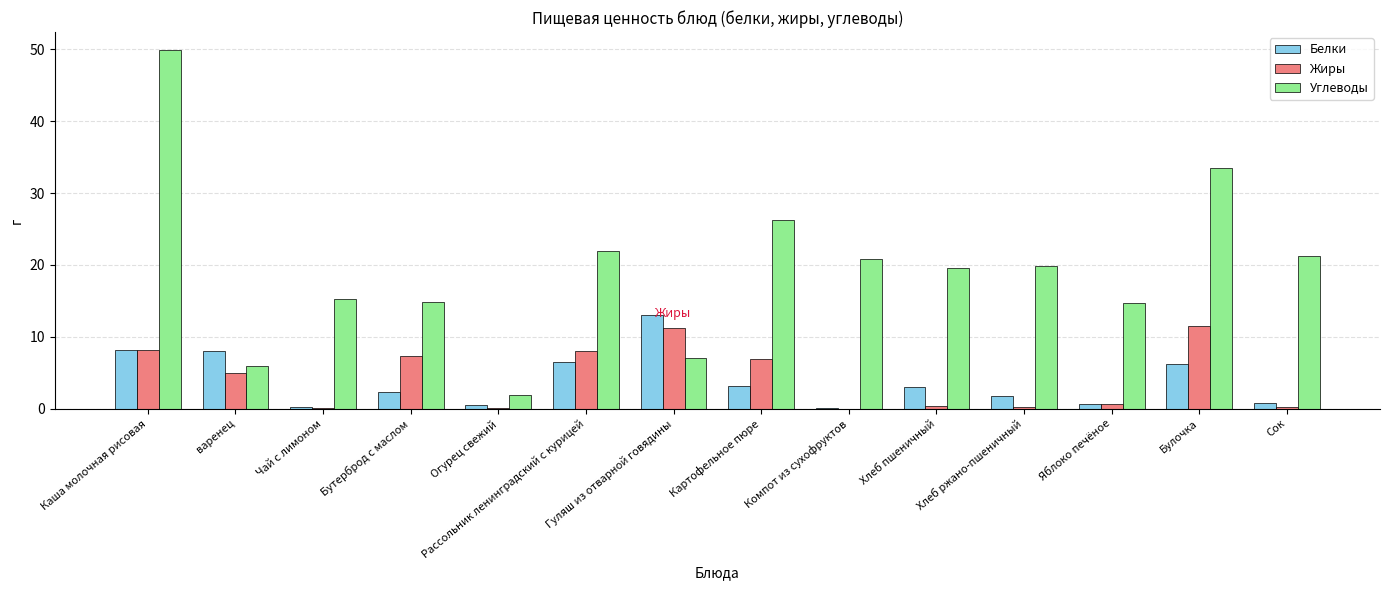

Is the value of Жиры at Огурец свежий greater than the value of Углеводы at Булочка?

No